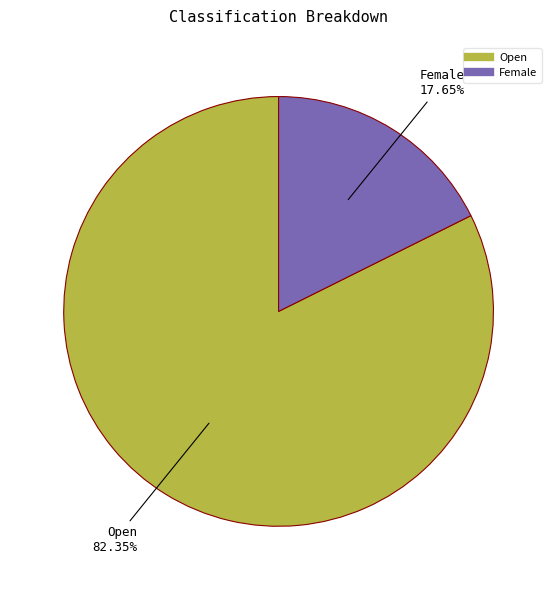

Is there a majority slice in this chart?

Yes